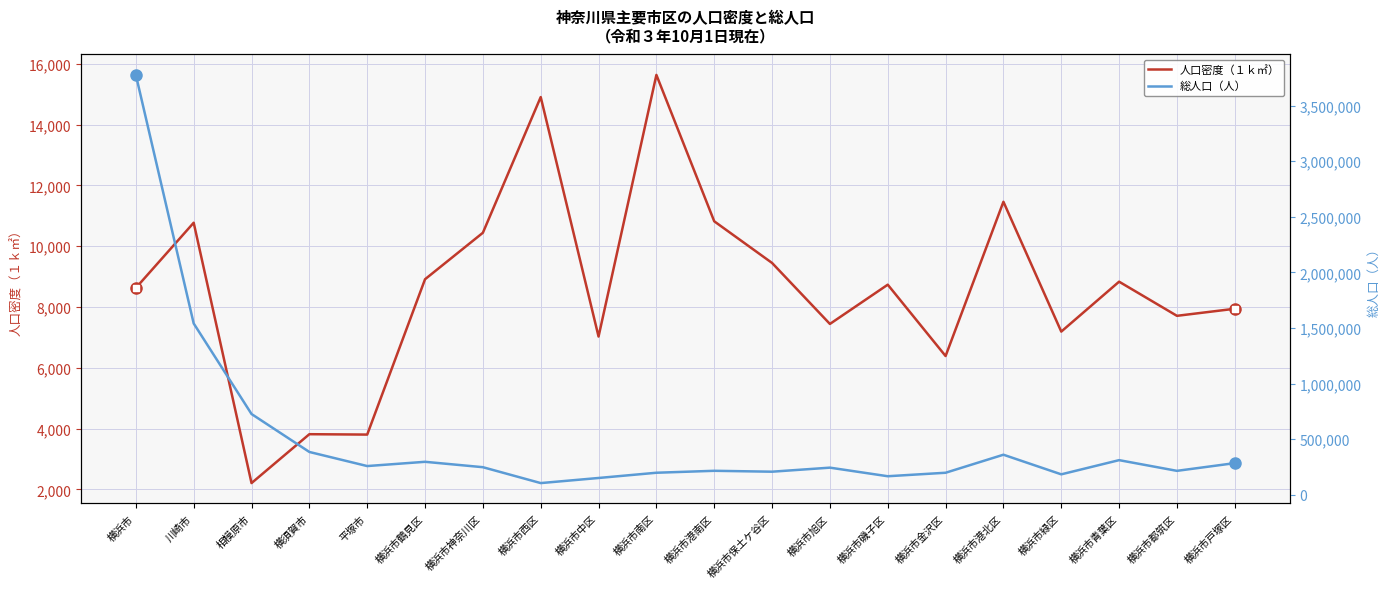

At which category is the sum across all series the highest?

横浜市